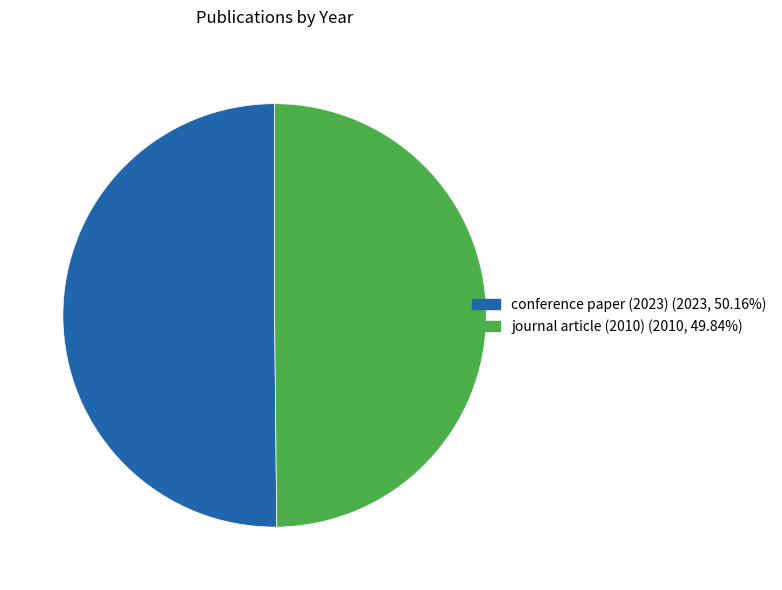

Is it true that journal article (2010) is 50% of the pie?

True